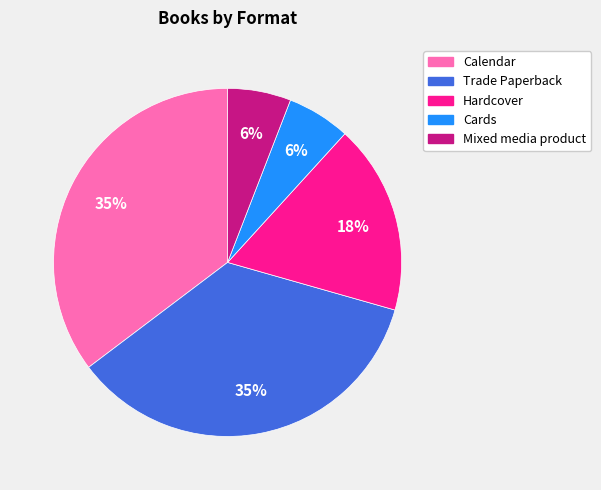

To the nearest percent, what is the difference between the largest and smallest slice percentages?

29%